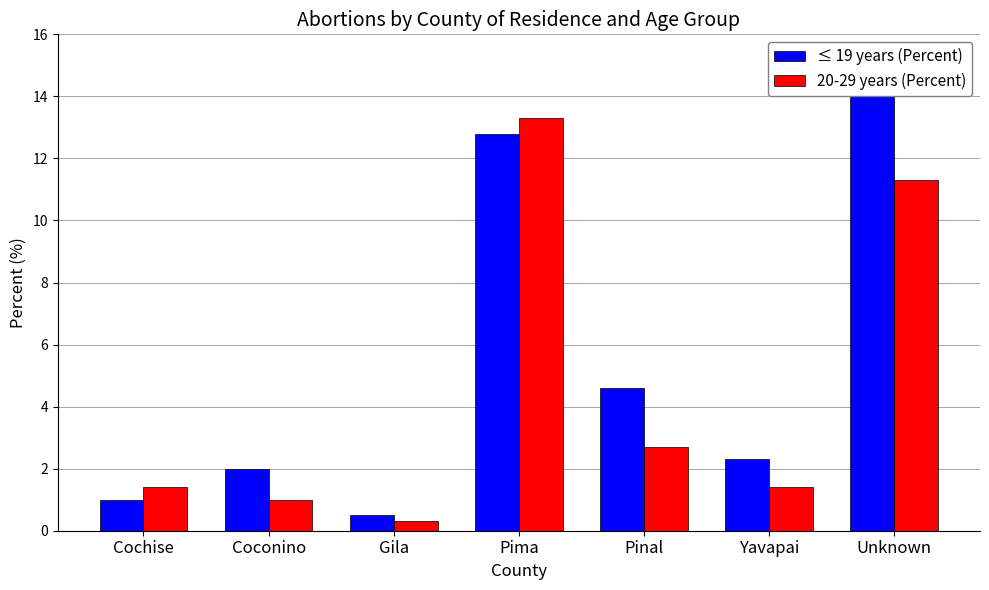

Which has a higher value, Pinal or Coconino?

Pinal